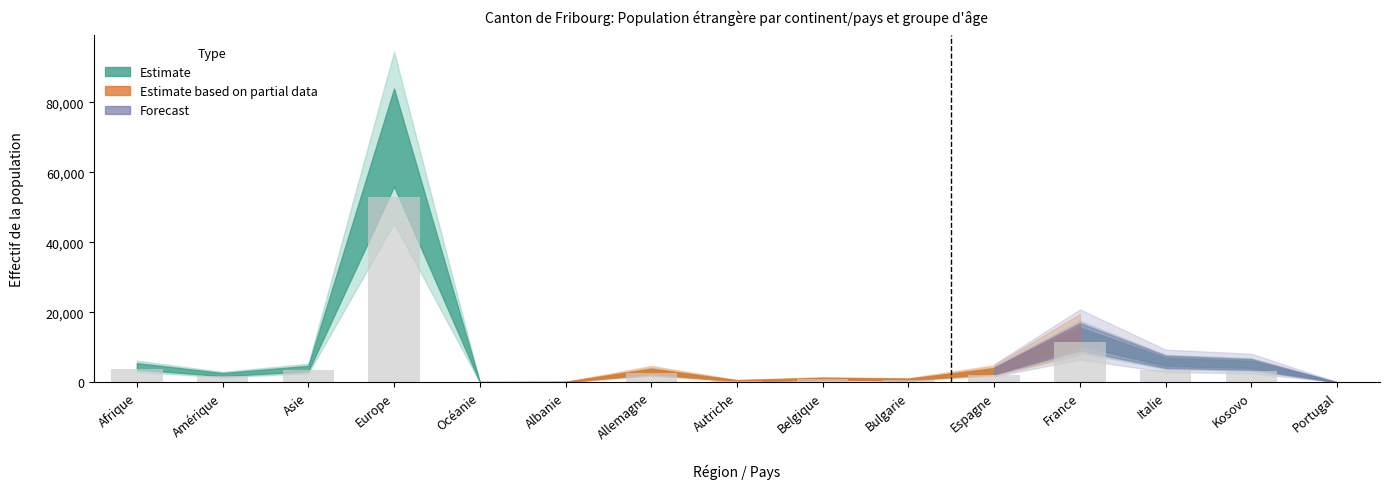

What is the sum of all values?

86567